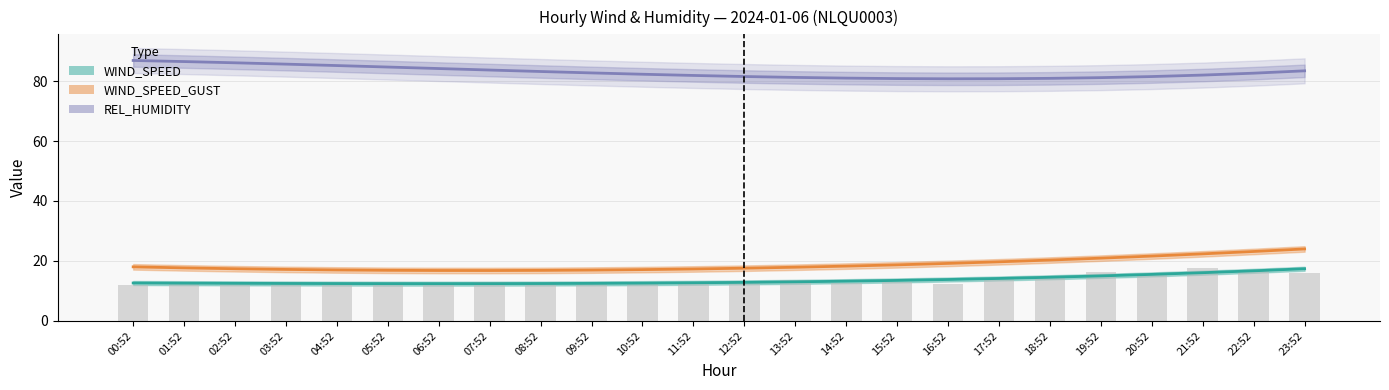

What is the total value across all series at 13:52?

125.9